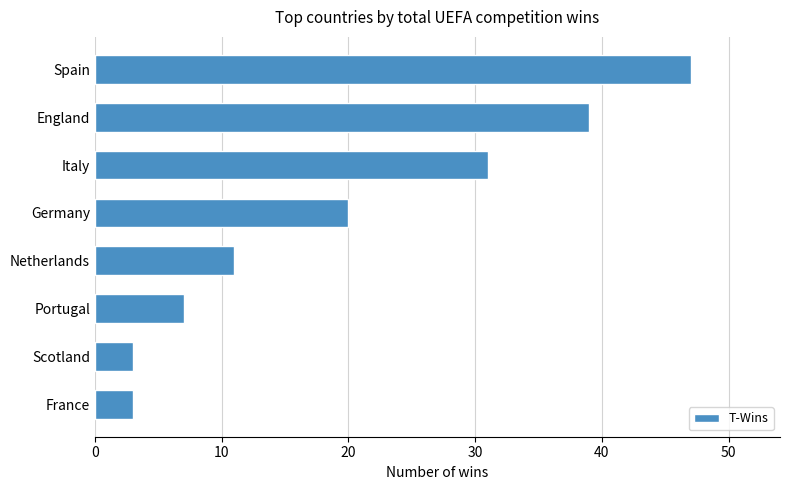

Which label corresponds to the largest value in the chart?

Spain